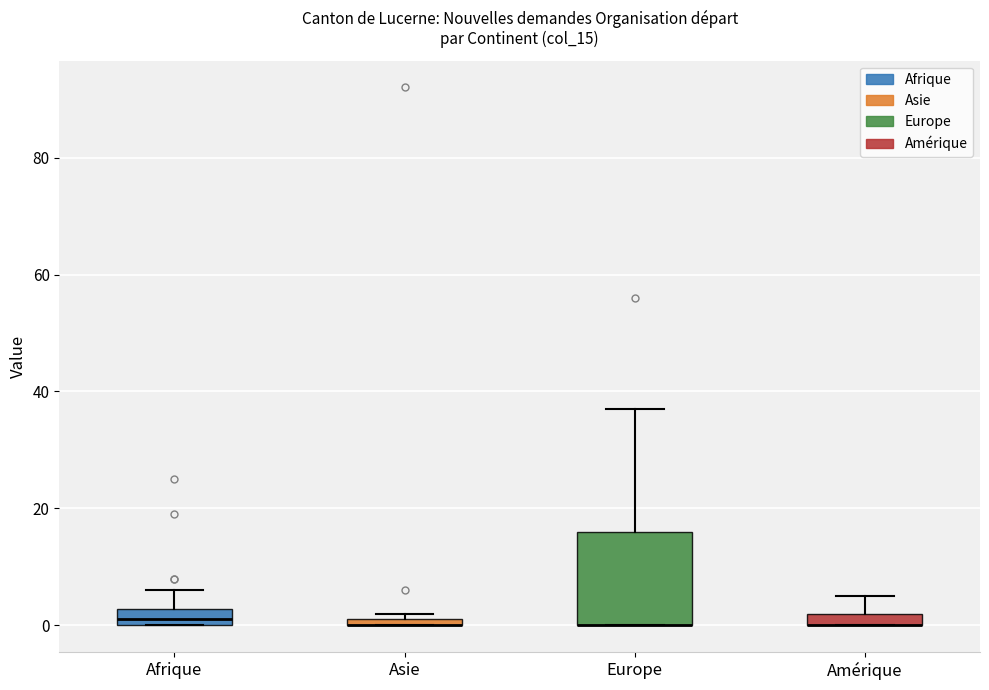

Which box is the tallest, from its lower edge to its upper edge?

Europe